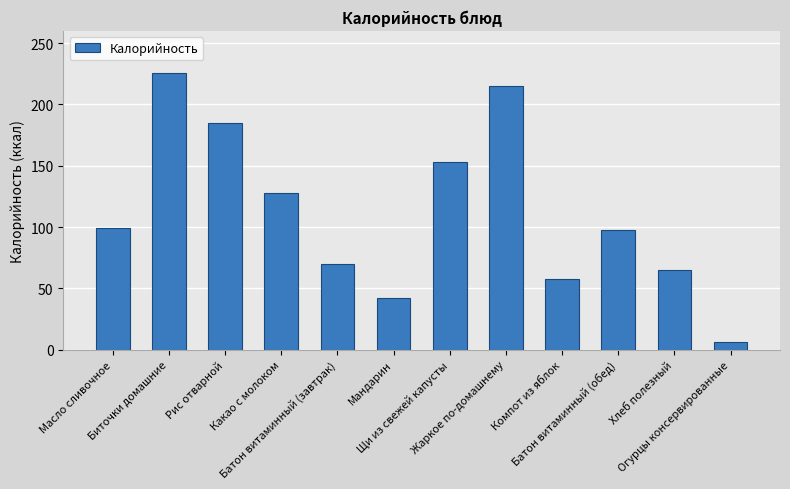

Does the chart contain stacked bars?

No